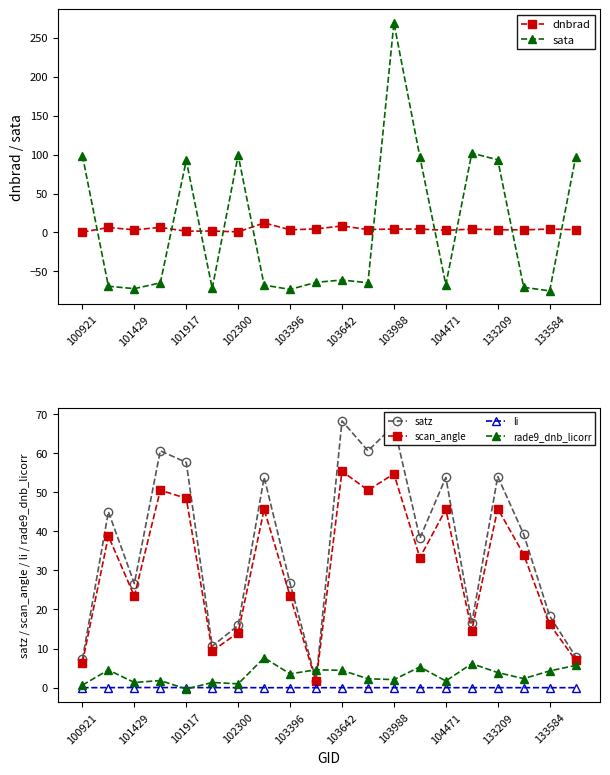

How many values in sata are below zero?

12